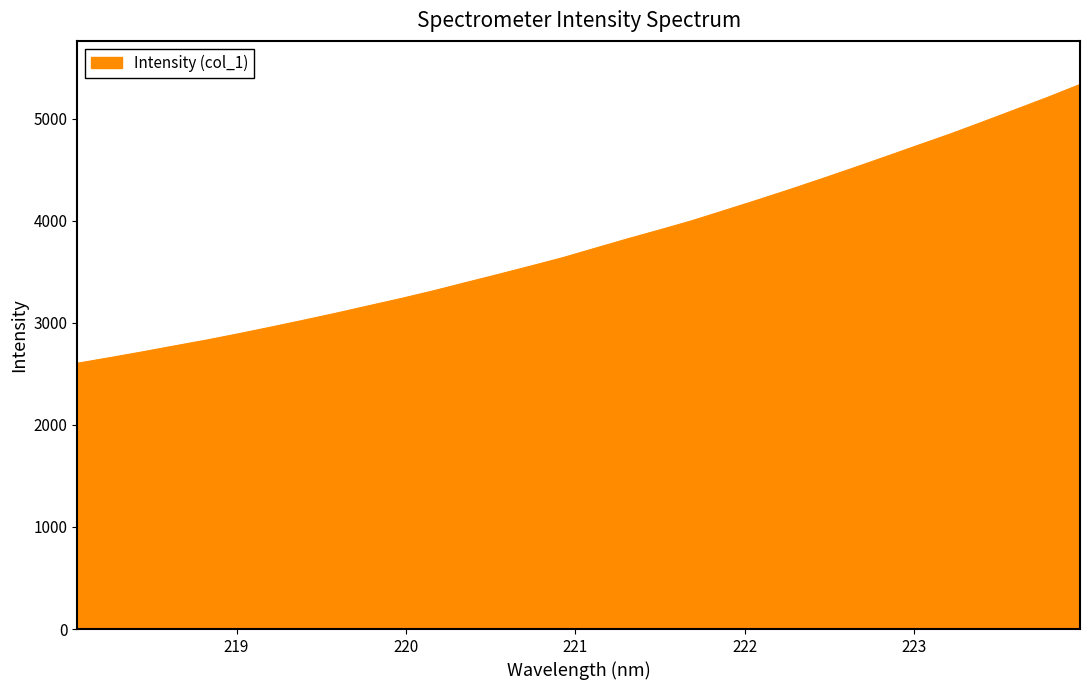

What is the difference between the maximum and minimum values?

2730.8